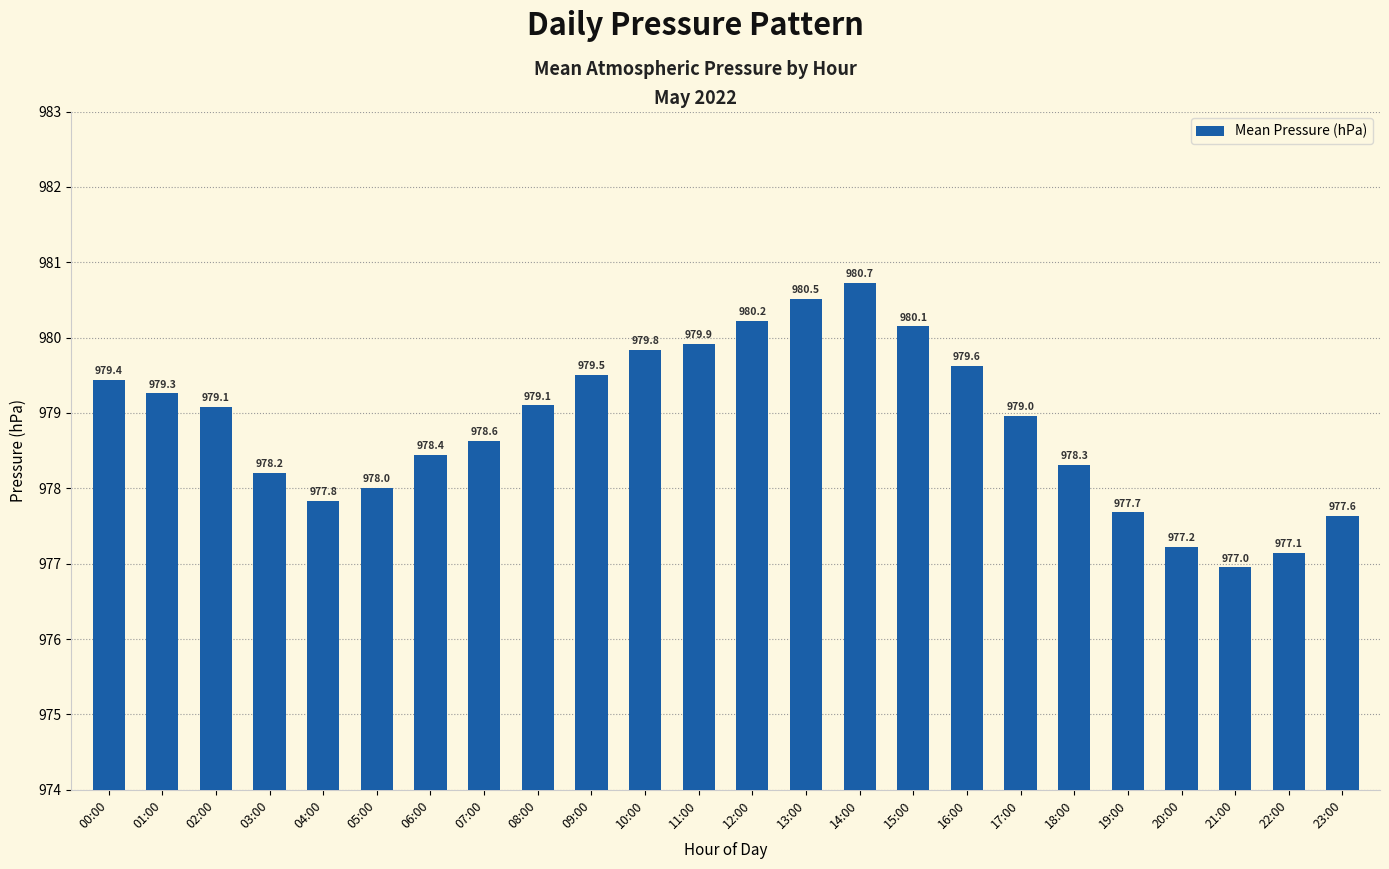

What is the ratio of the value at 21:00 to the value at 04:00?

1.0